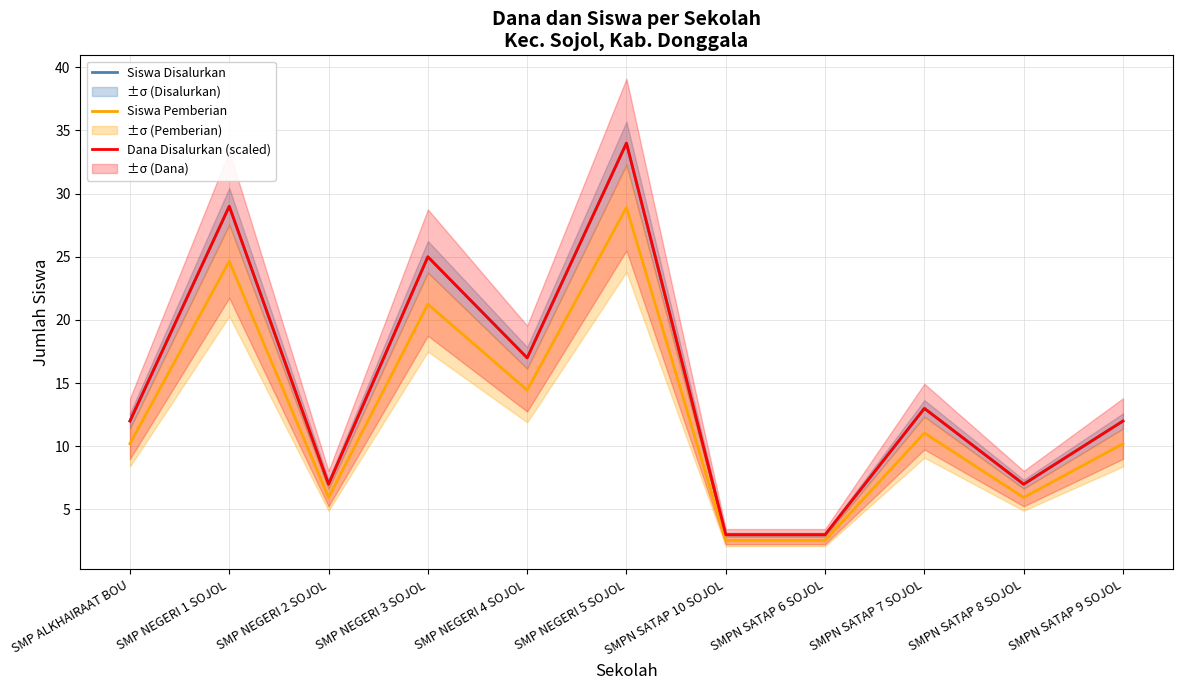

Is it true that Siswa Disalurkan equals 55.1 at SMP NEGERI 5 SOJOL?

False